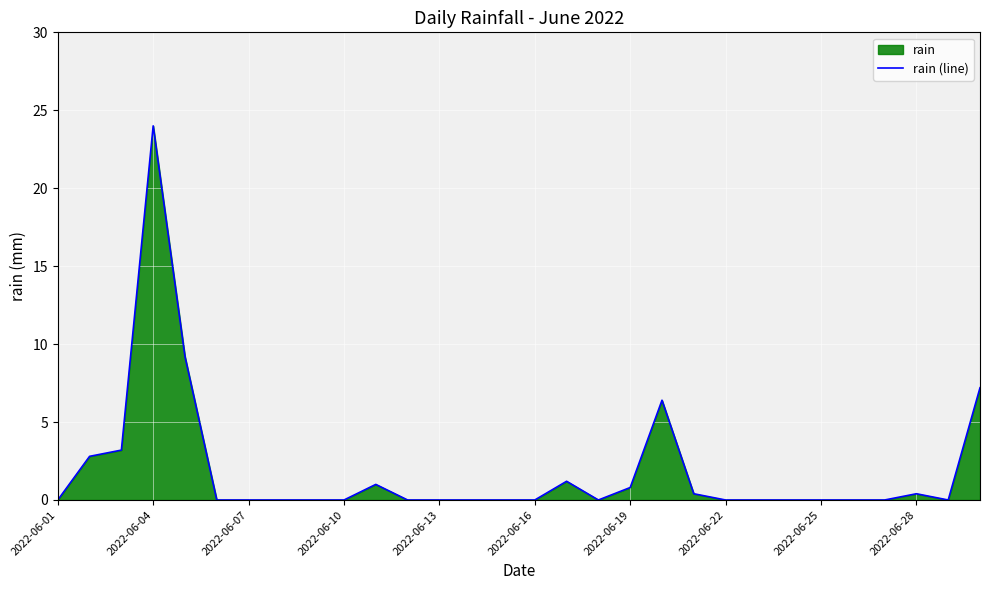

At which category does the chart reach its peak across all series?

2022-06-04